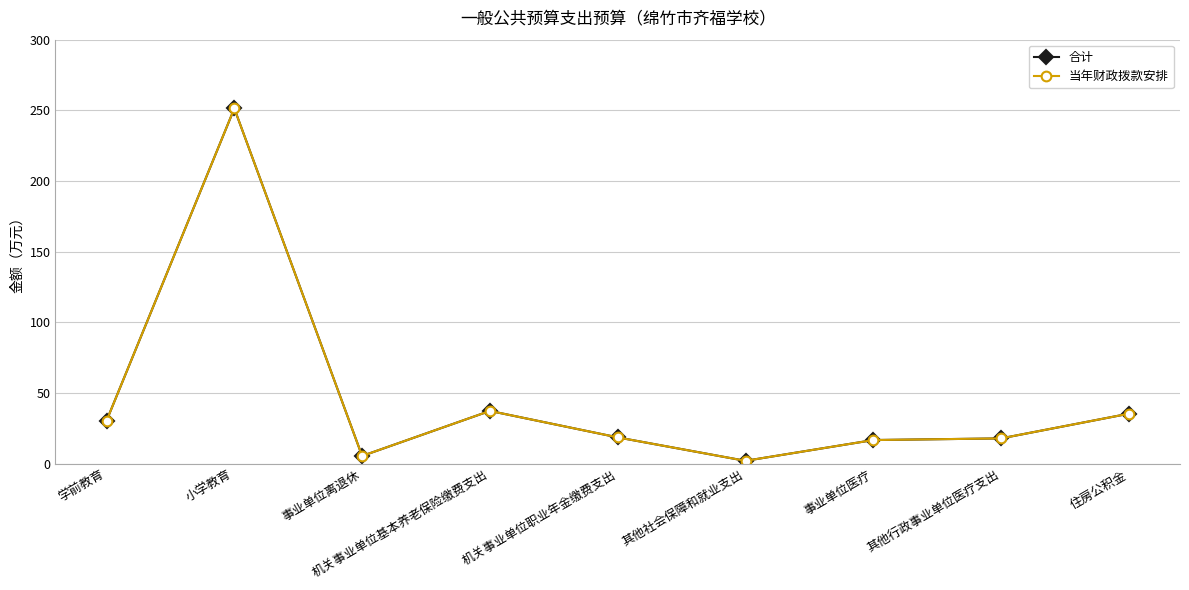

Between 其他社会保障和就业支出 and 其他行政事业单位医疗支出, which series saw the biggest shift?

合计